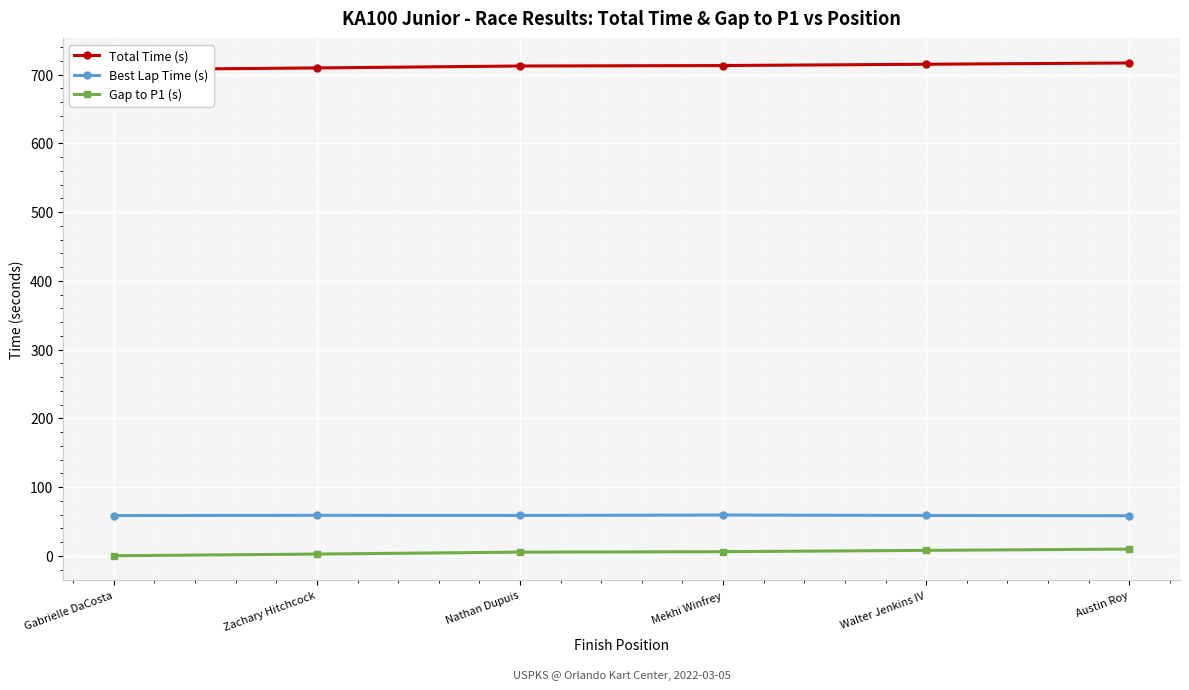

True or false: Gap to P1 (s) and Total Time (s) cross at least once.

False